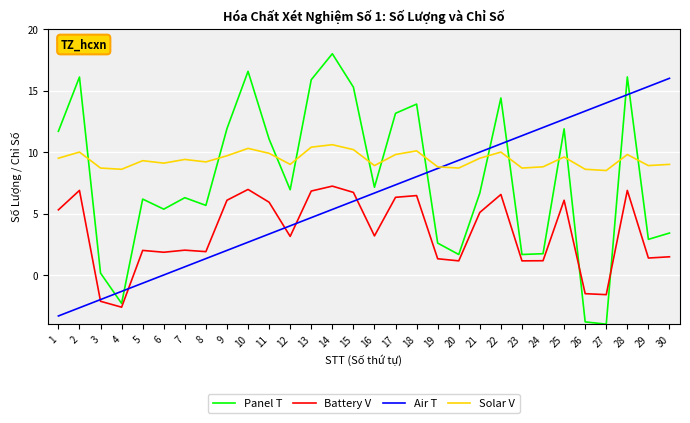

The value of Solar V at 3 is 15.0. True or false?

False